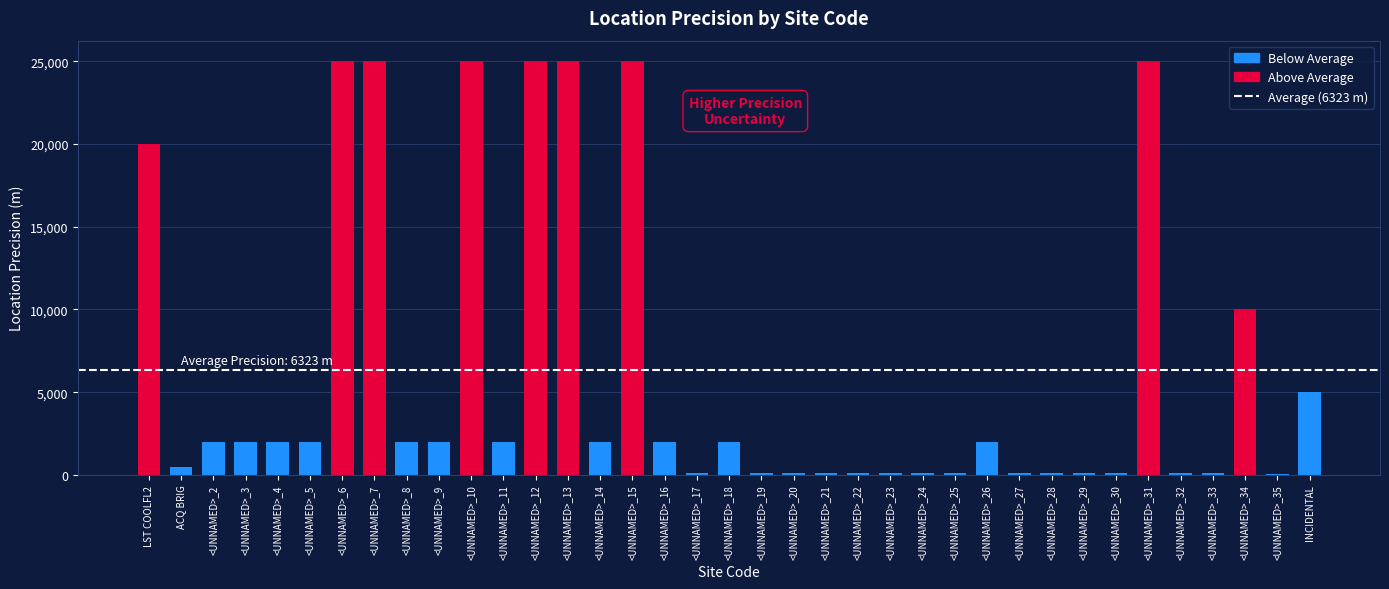

Which has a higher value, <UNNAMED>_10 or INCIDENTAL?

<UNNAMED>_10